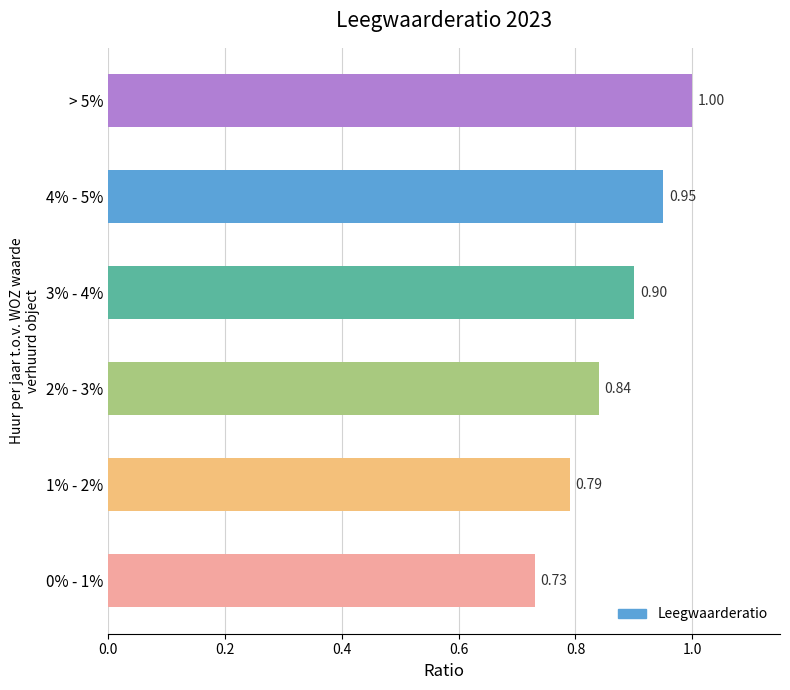

What is the sum of the values at 0% - 1% and 2% - 3%?

1.6